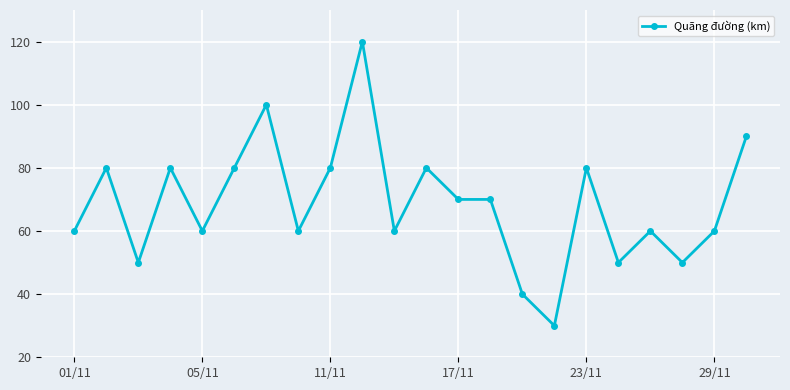

True or false: the data has more than 2 interior local peaks.

True